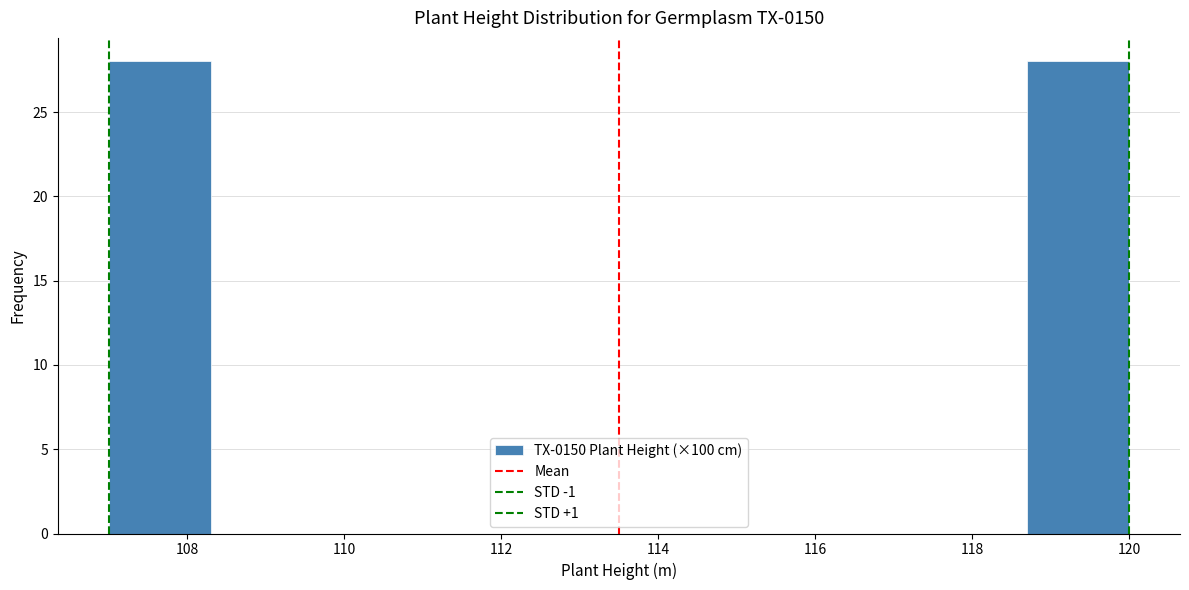

Reading left to right, transcribe this chart: for each bar, give the range it covers on the x-axis and its height. Neither the bar edges nor the heights are printed on the chart, so give them approximately, as read against the axes.

107.0 to 108.3: 28
108.3 to 109.6: 0
109.6 to 110.9: 0
110.9 to 112.2: 0
112.2 to 113.5: 0
113.5 to 114.8: 0
114.8 to 116.1: 0
116.1 to 117.4: 0
117.4 to 118.7: 0
118.7 to 120.0: 28